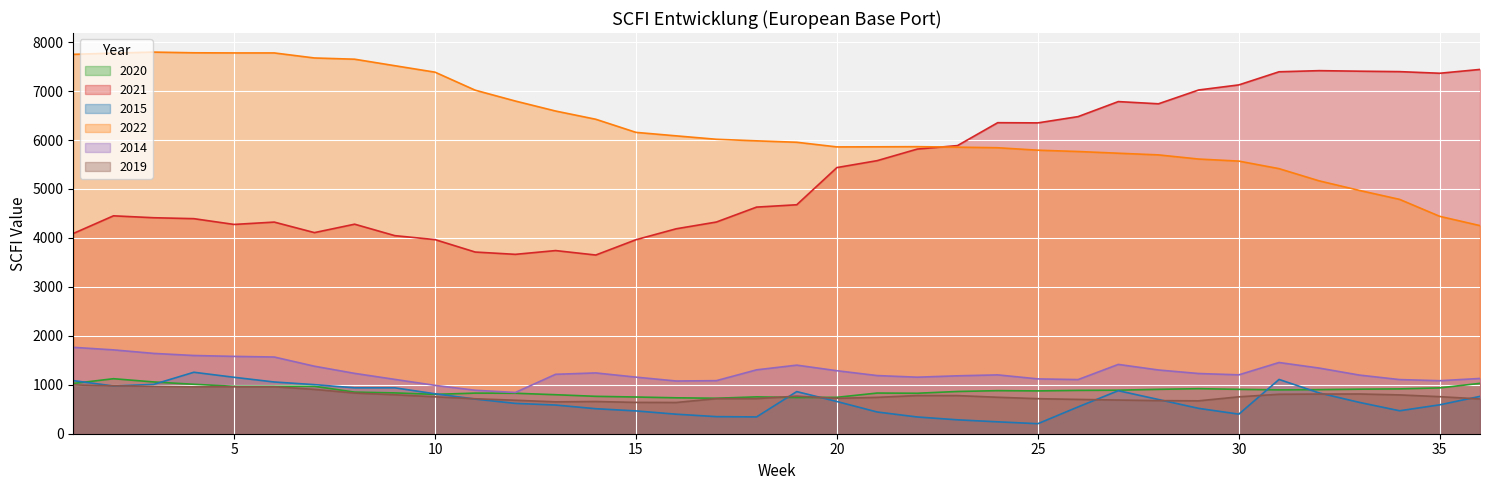

Which series changed the most between 6 and 16?

2022